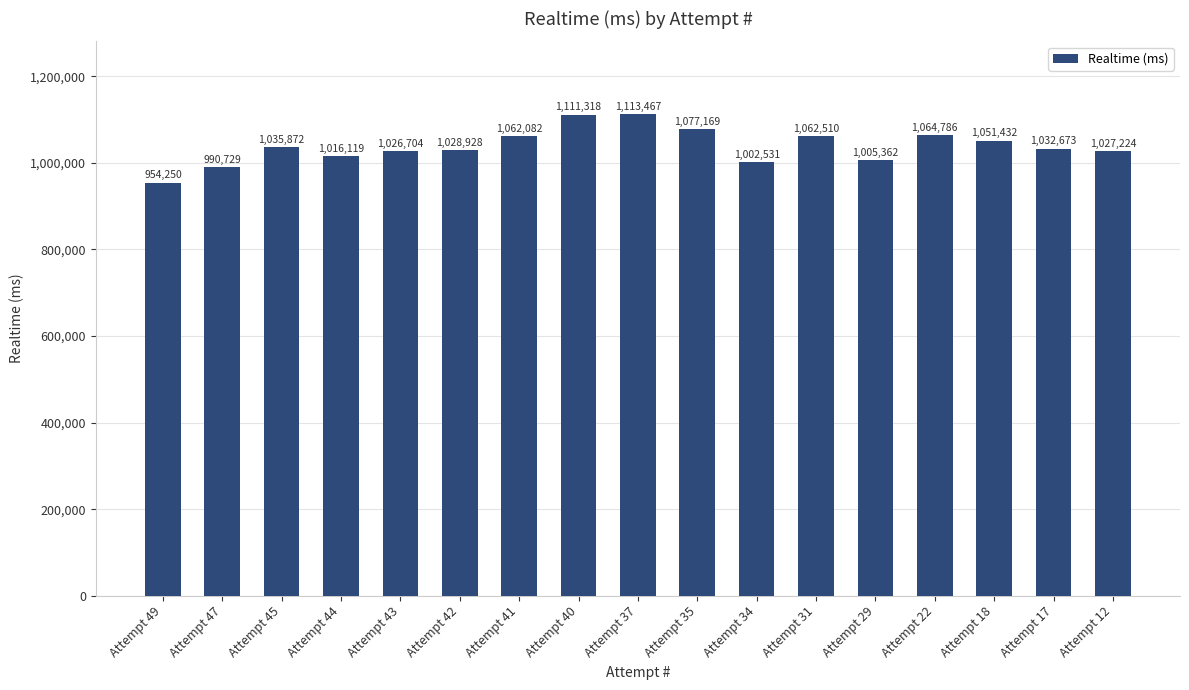

Is it true that the value at Attempt 45 is 1035872?

True